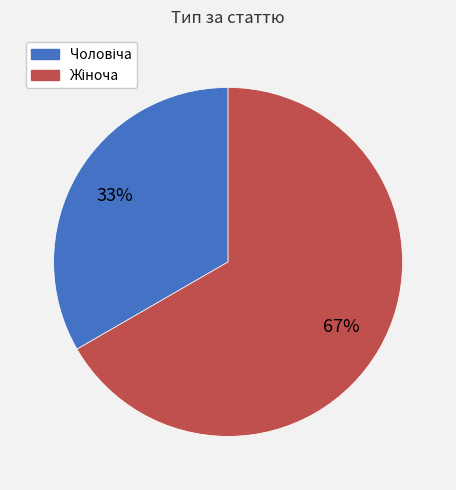

Is there a majority slice in this chart?

Yes